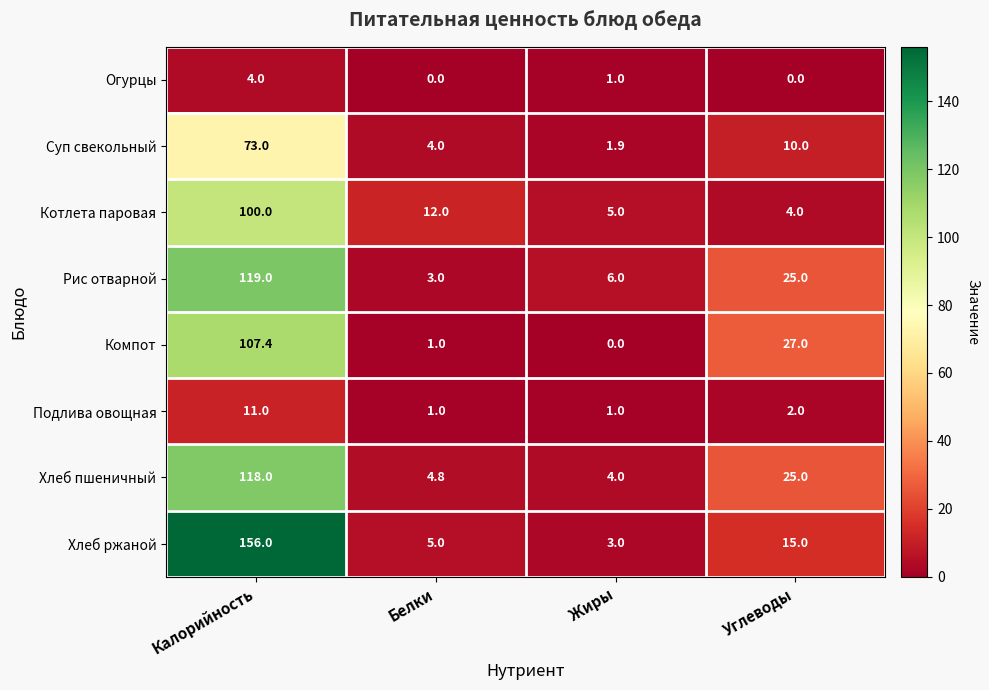

What is the greatest value displayed?

156.0